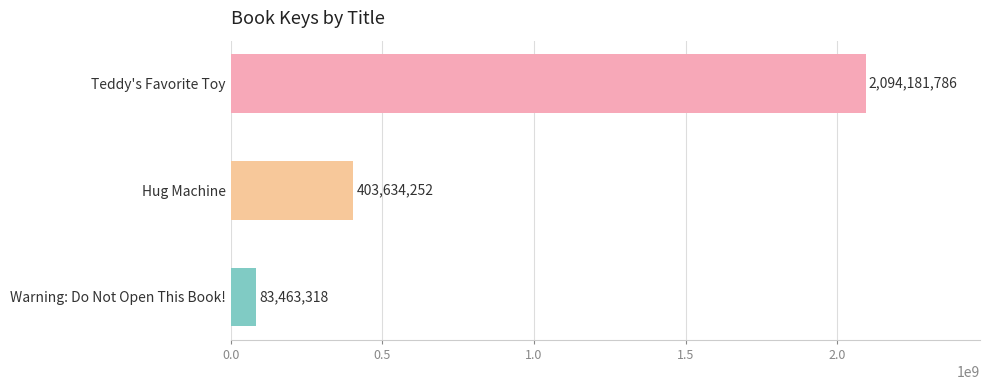

What is the label of the 1st bar from the top?

Teddy's Favorite Toy